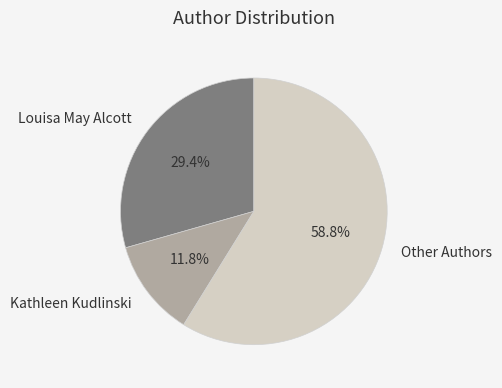

What portion of the pie excludes Louisa May Alcott?

70.6%